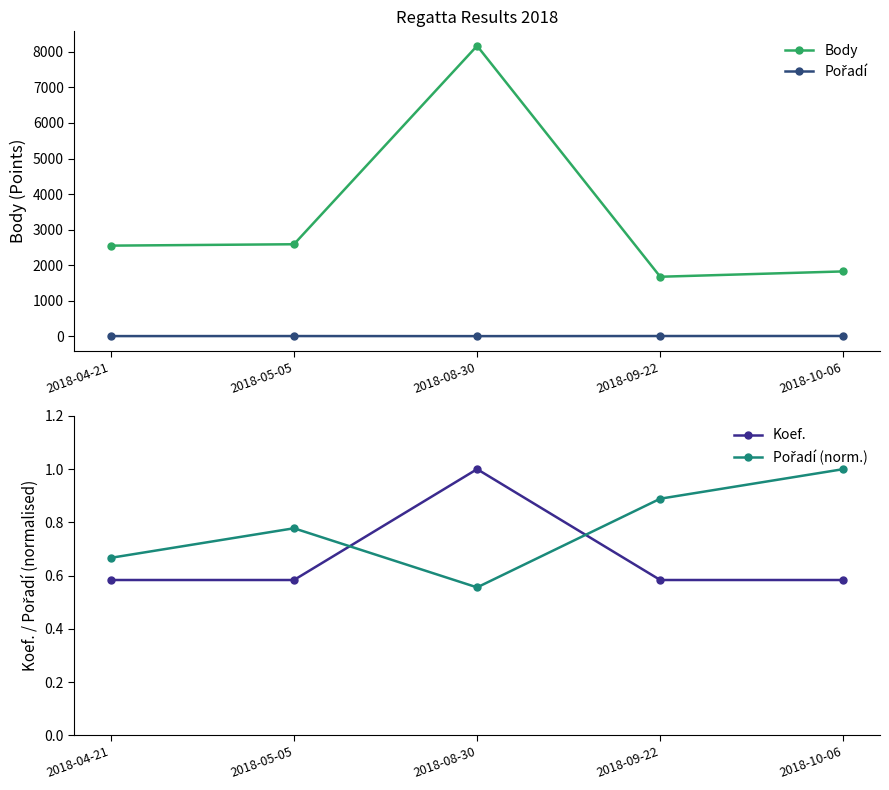

What is the total value across all series at 2018-04-21?

2557.2